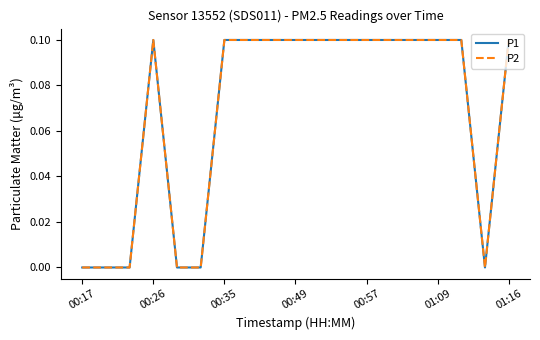

Does the chart have visible grid lines?

No